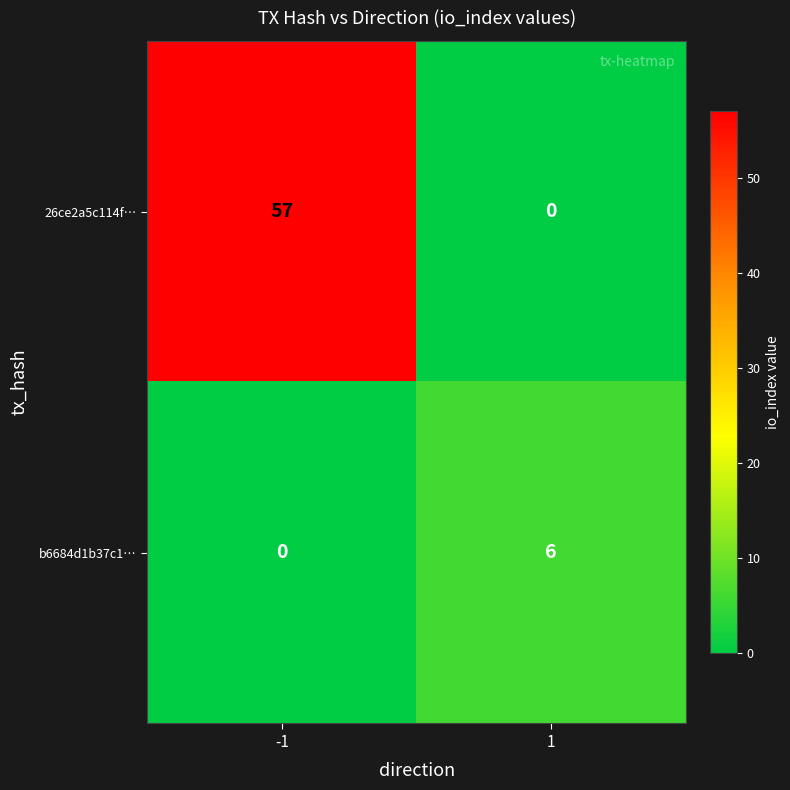

At which category is the sum across all series the highest?

-1